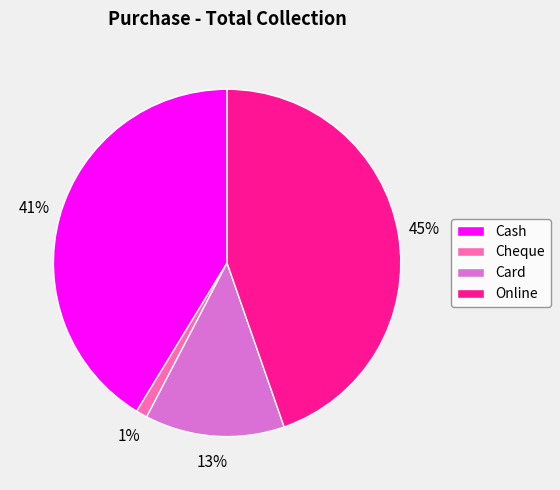

The Cash slice represents 41% of the pie. True or false?

True